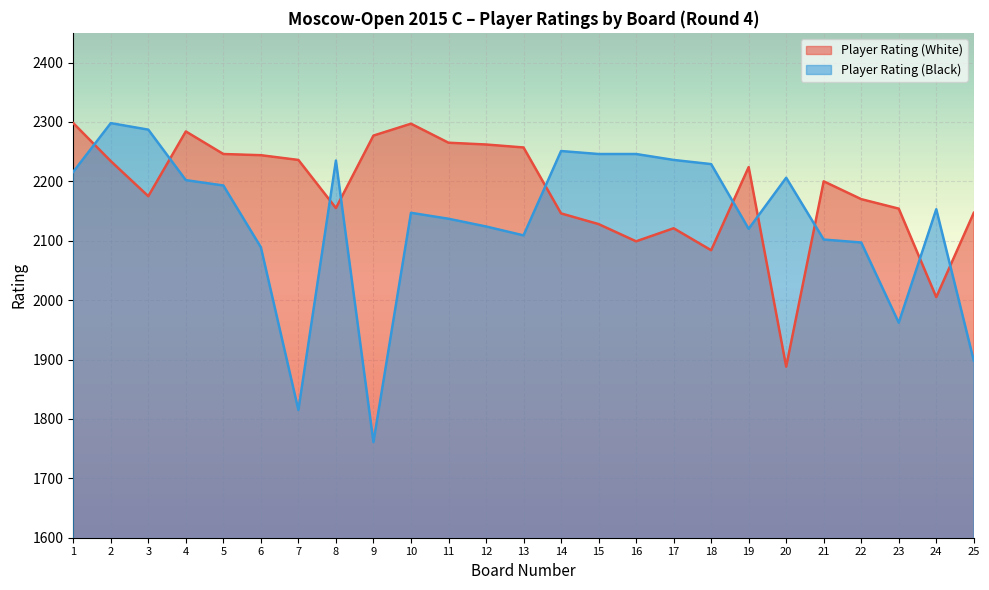

How many lines are shown in the chart?

2